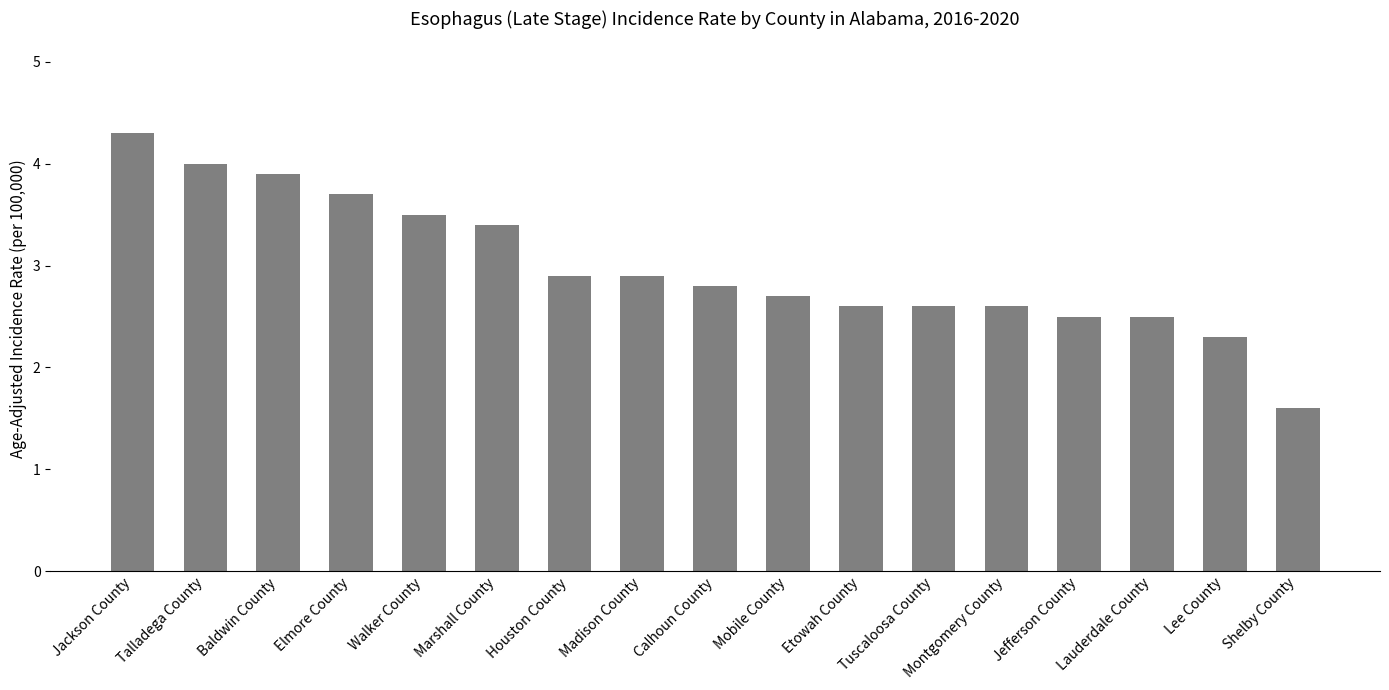

At which label is the value closest to 2?

Lee County